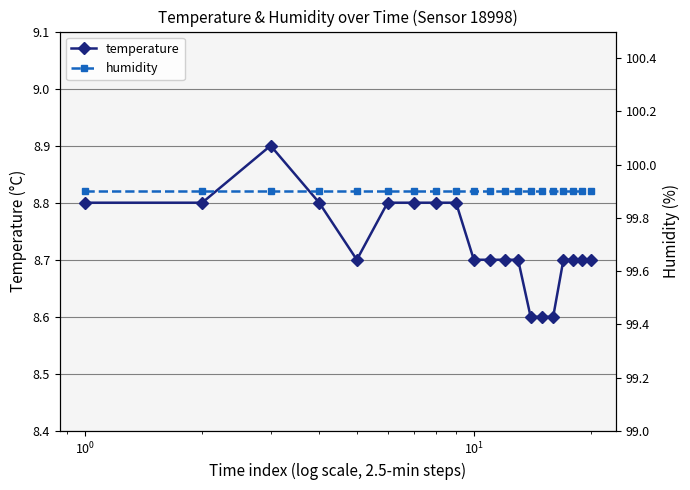

What is the value of the temperature point at the 17th from the left?

8.7